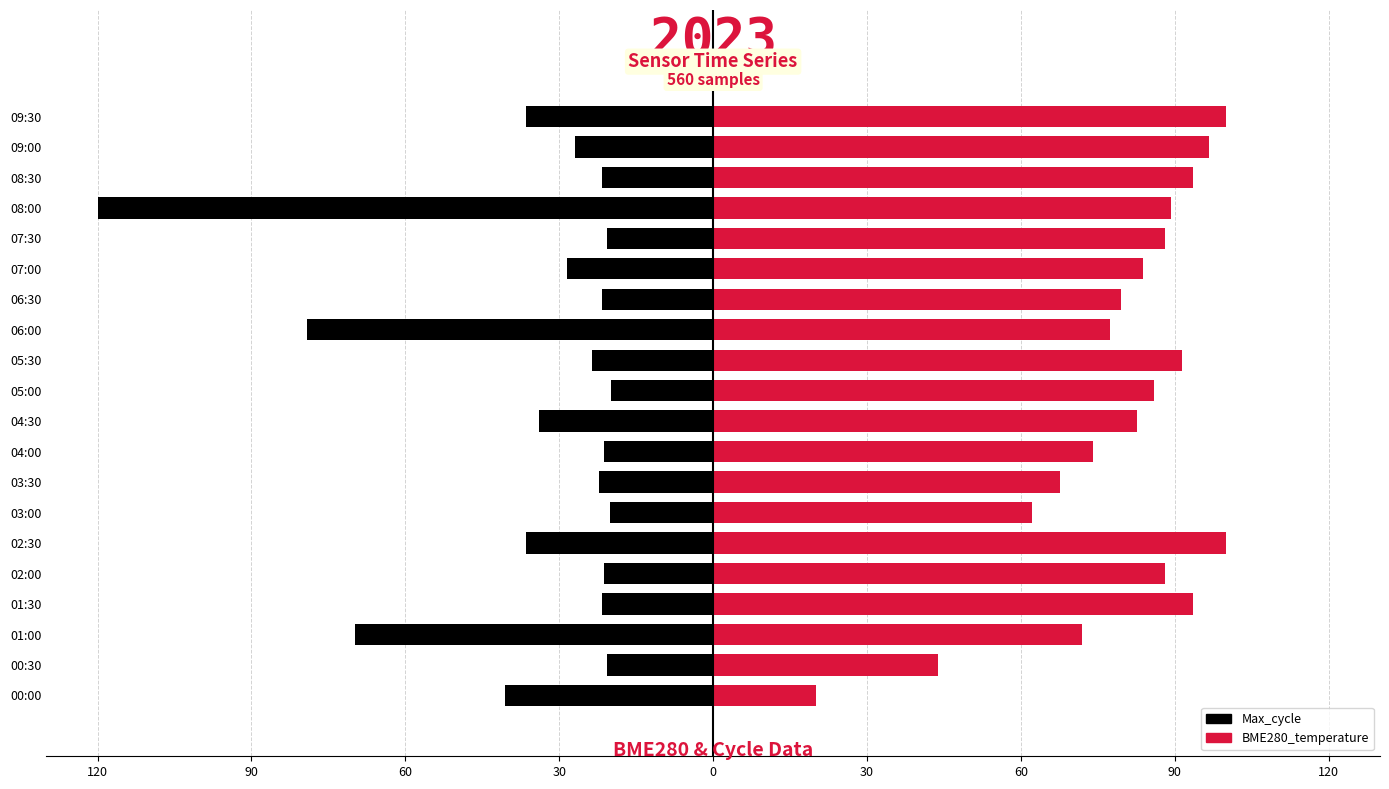

What is the difference between the maximum and minimum values in the BME280_temperature series?

80.0